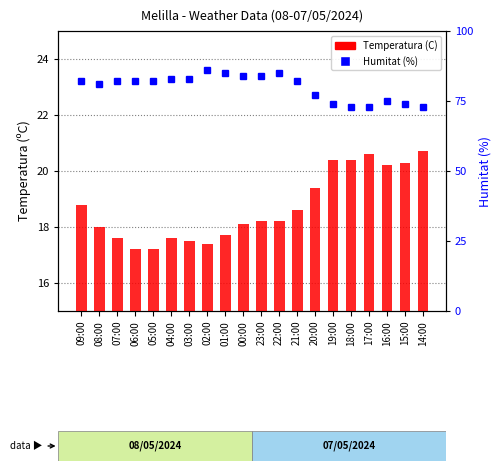

Count the number of data series in this chart.

2